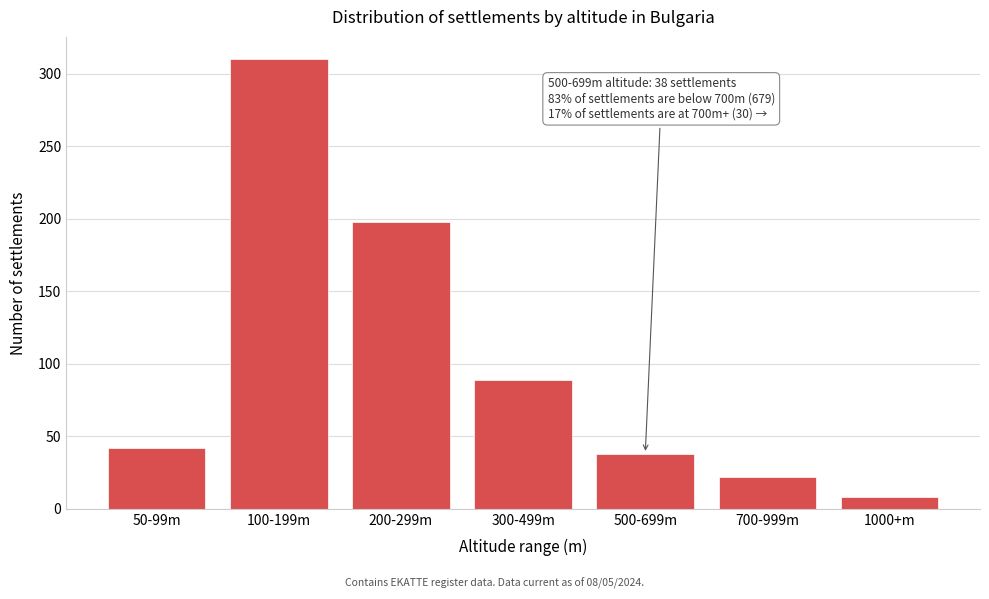

Reading left to right, what are all the values shown in this chart?

50-99m=42	100-199m=310	200-299m=198	300-499m=89	500-699m=38	700-999m=22	1000+m=8